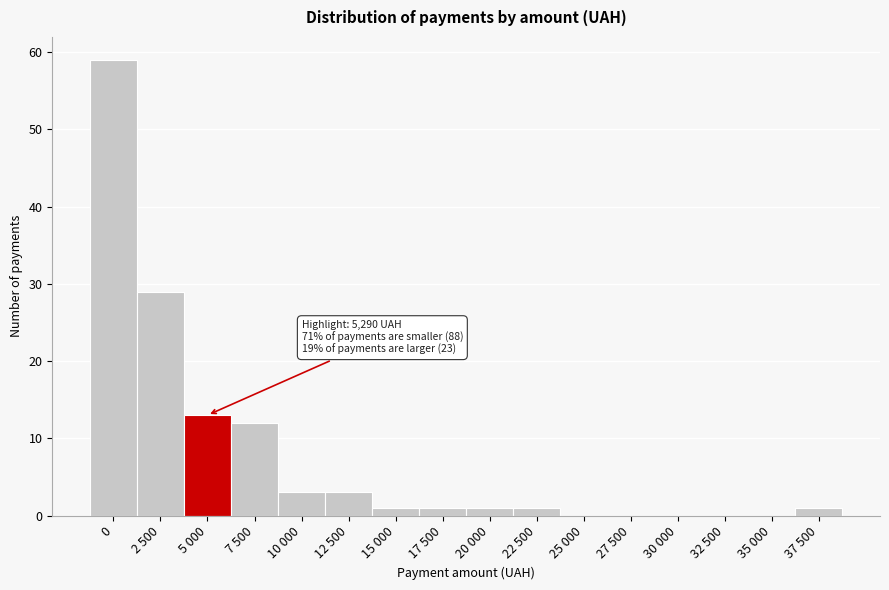

Reading right to left, transcribe all the data shown in this chart.

37 500=1	35 000=0	32 500=0	30 000=0	27 500=0	25 000=0	22 500=1	20 000=1	17 500=1	15 000=1	12 500=3	10 000=3	7 500=12	5 000=13	2 500=29	0=59